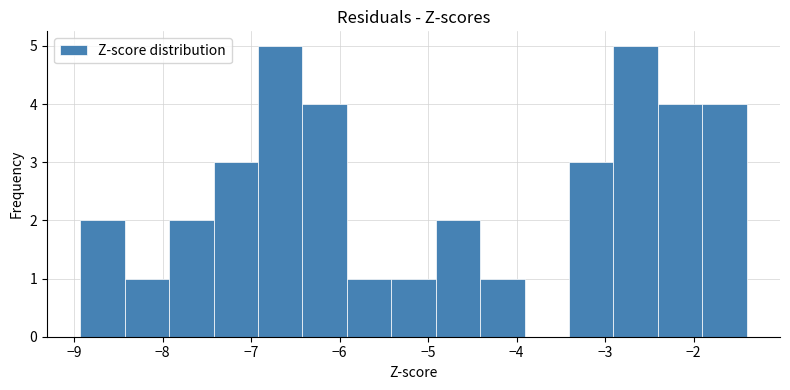

How tall is the bar that spans -8.9 to -8.4 on the x-axis? Neither the bar edges nor the heights are printed on the chart, so give them approximately, as read against the axes.

2